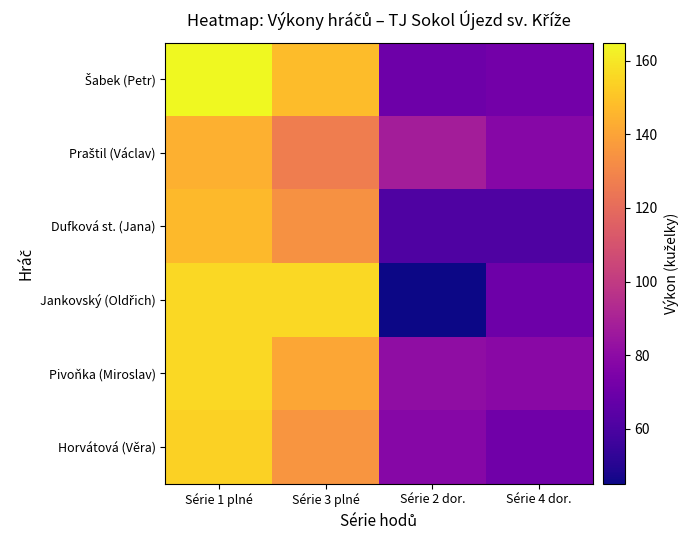

At how many categories does at least one series exceed 86?

3